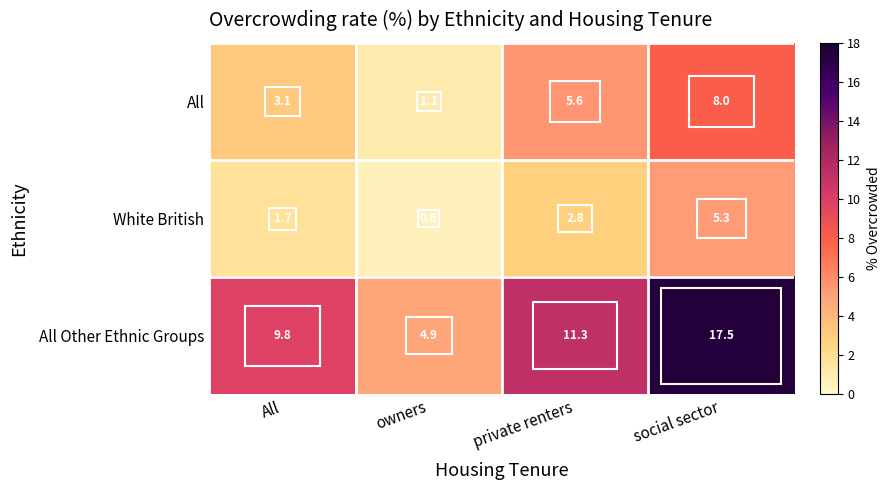

How many distinct data groups are displayed?

3